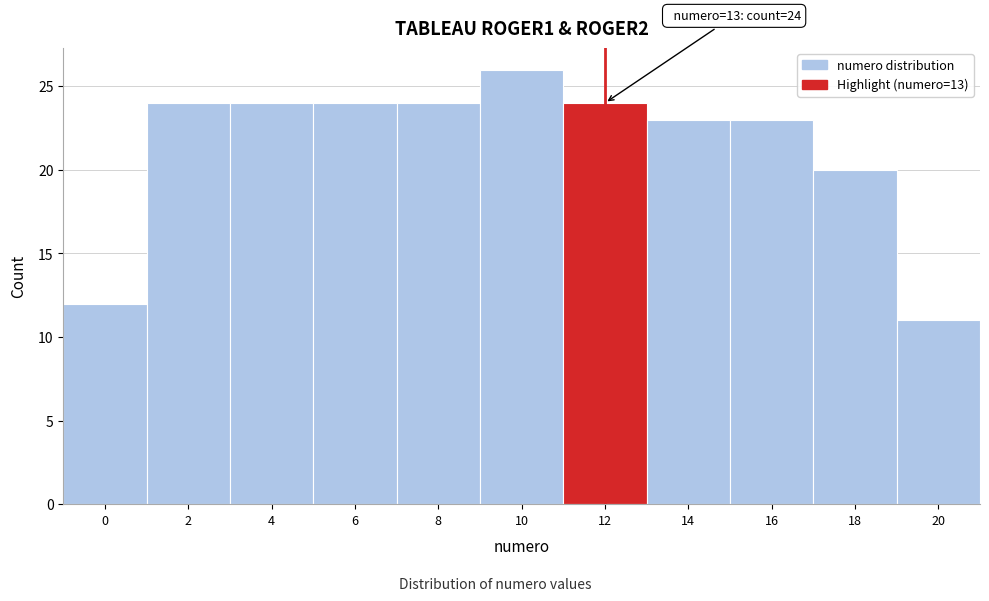

Reading left to right, transcribe all the data shown in this chart.

12	24	24	24	24	26	24	23	23	20	11